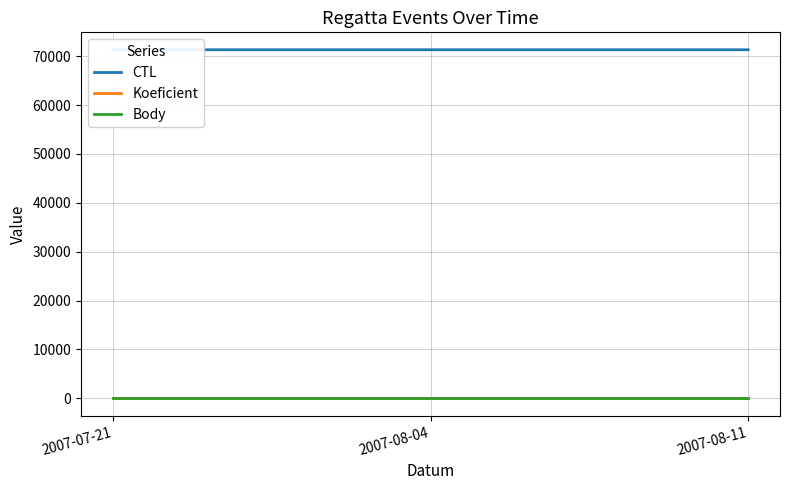

What is the difference between the CTL values at 2007-07-21 and 2007-08-11?

5